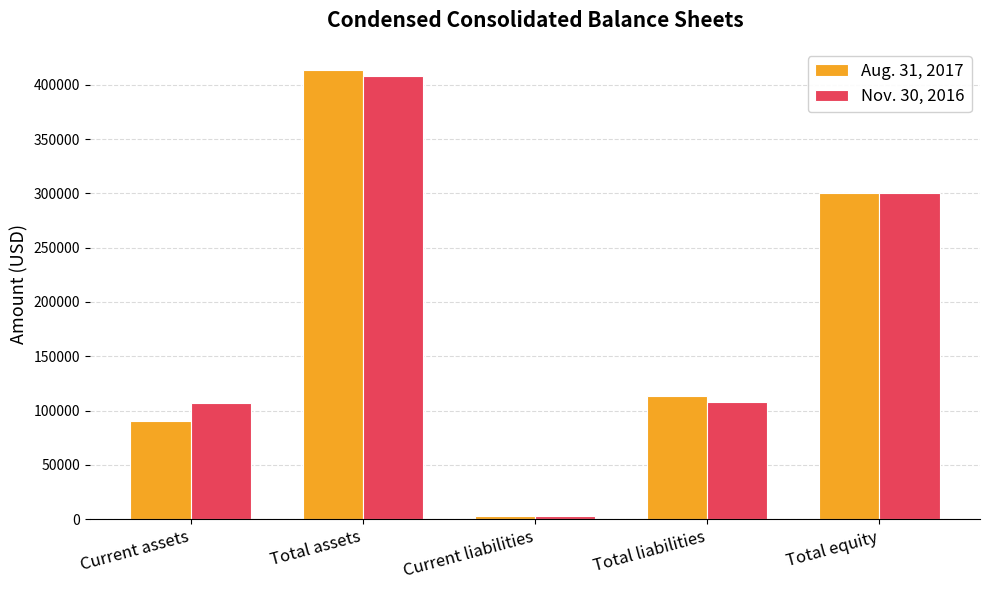

List the series in order of their peak value, highest first.

Aug. 31, 2017, Nov. 30, 2016